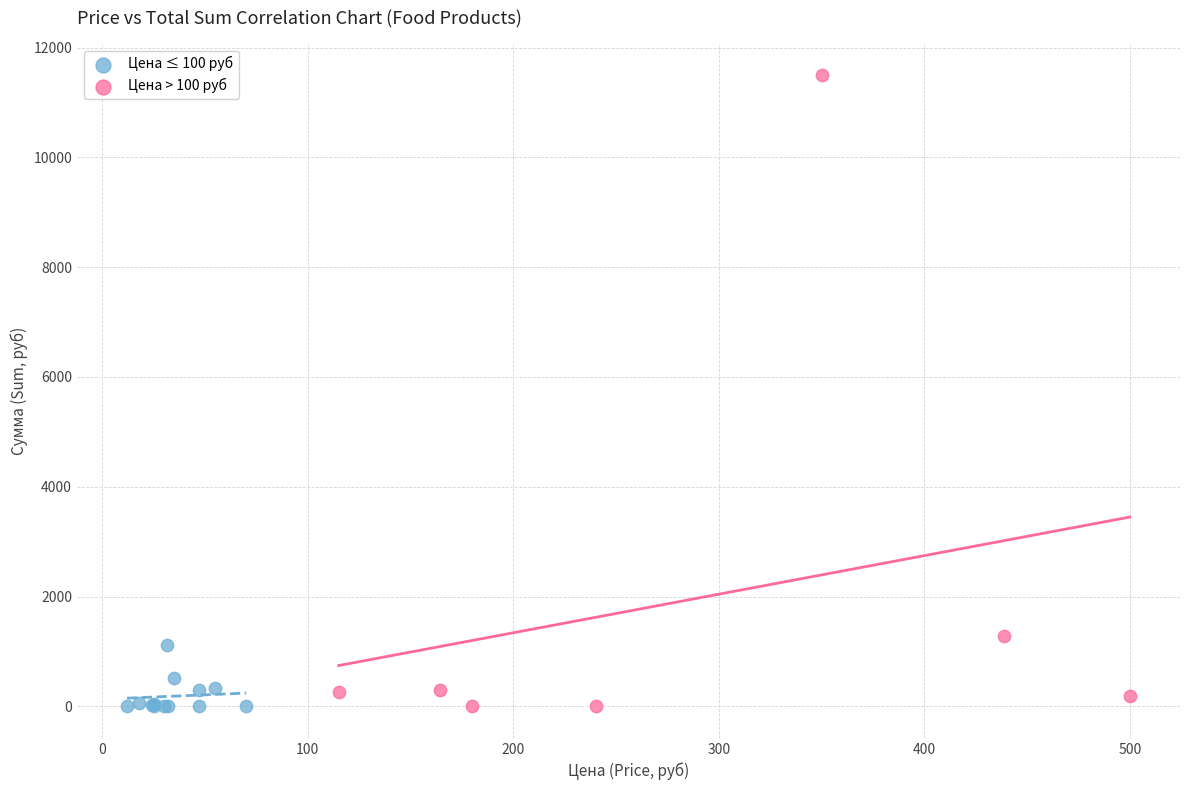

Which series has the largest Y range (max minus min)?

Цена > 100 руб